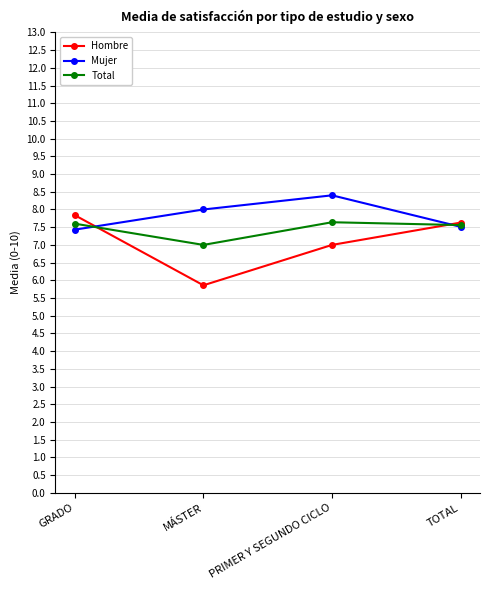

Reading left to right, extract all data points from this chart.

Hombre: GRADO=7.8	MÁSTER=5.9	PRIMER Y SEGUNDO CICLO=7.0	TOTAL=7.6
Mujer: GRADO=7.4	MÁSTER=8.0	PRIMER Y SEGUNDO CICLO=8.4	TOTAL=7.5
Total: GRADO=7.6	MÁSTER=7.0	PRIMER Y SEGUNDO CICLO=7.6	TOTAL=7.6